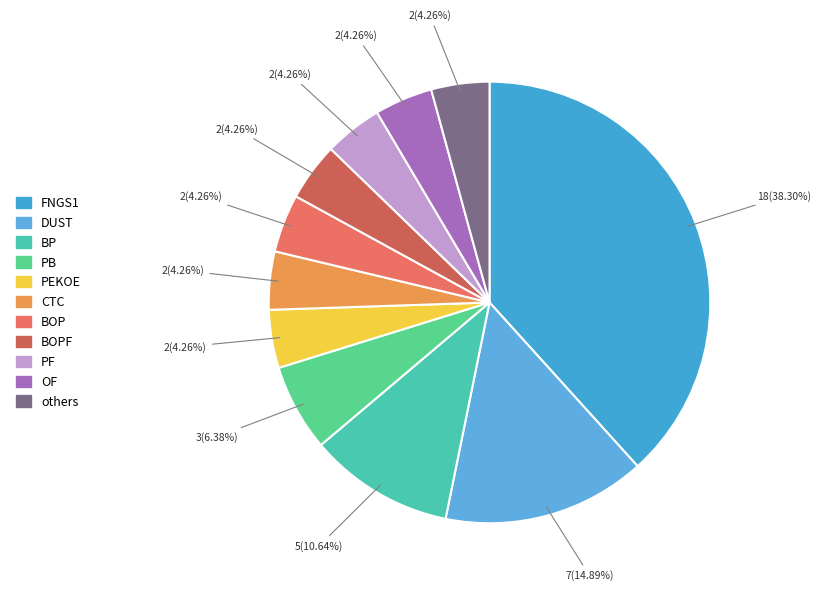

How many slices are in this pie chart?

11